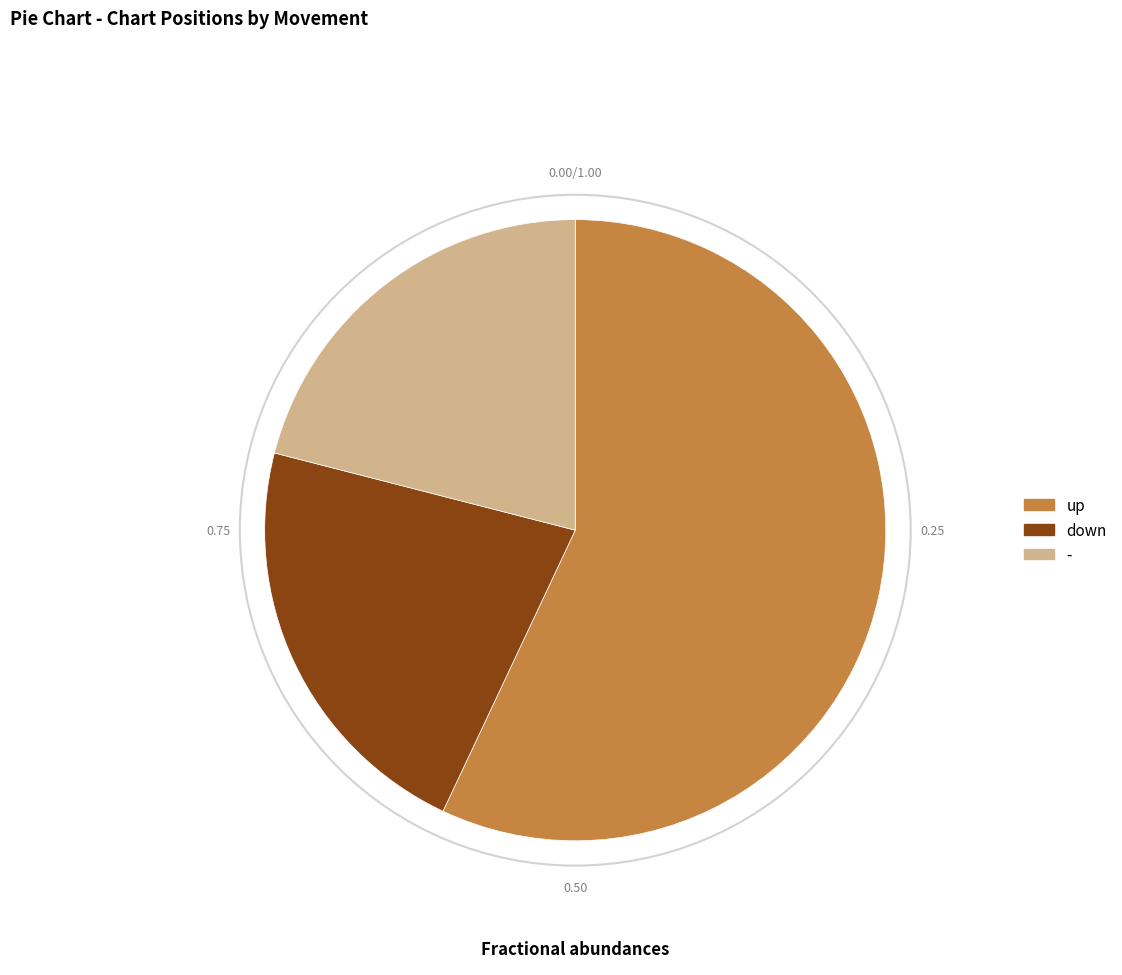

Approximately how many times larger is the value at down compared to up?

0.4